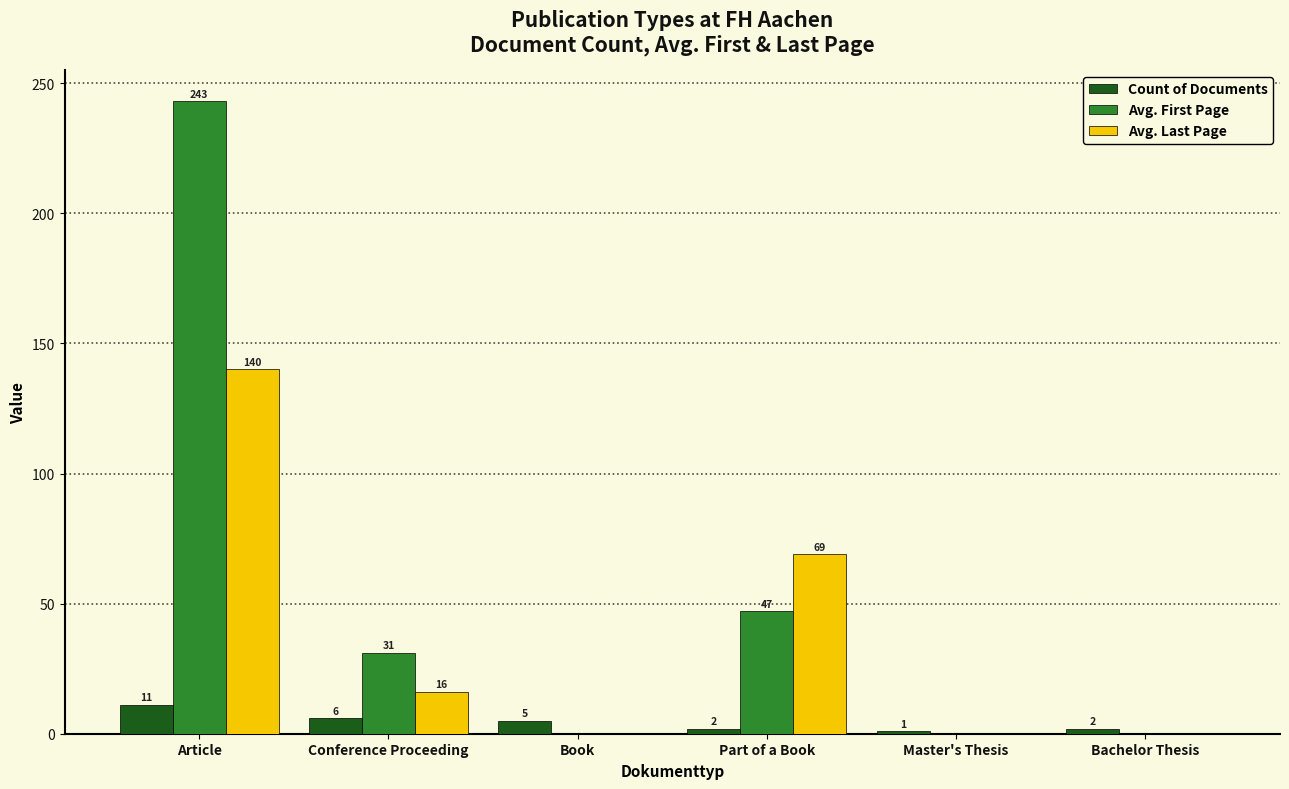

True or false: Avg. Last Page has a value of 67 at Book.

False